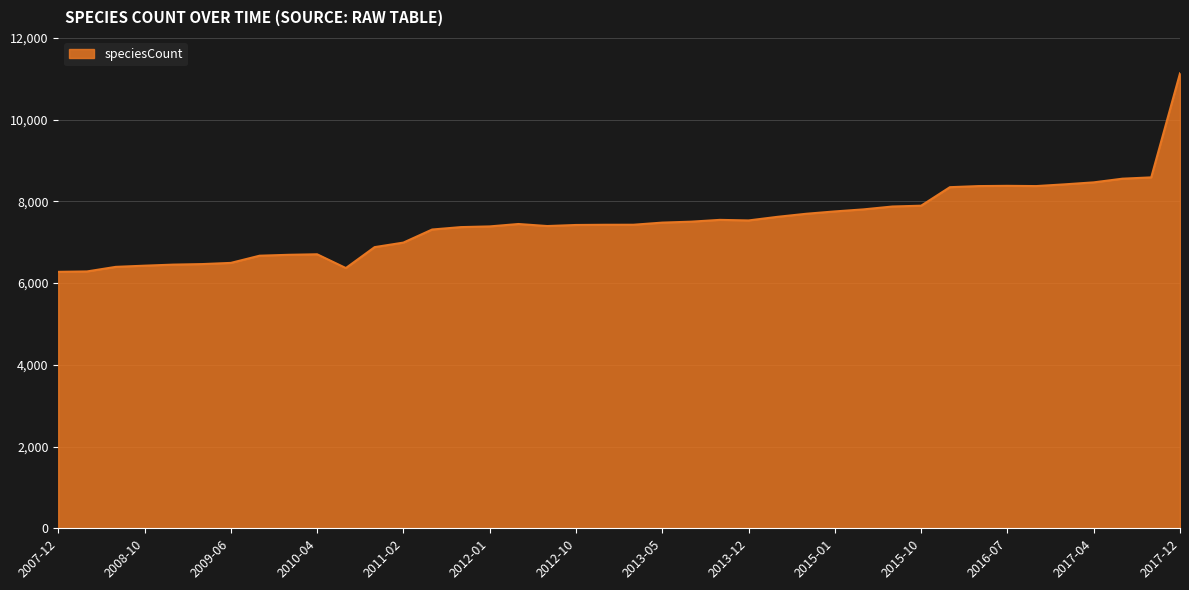

What is the maximum value shown in the chart?

11134